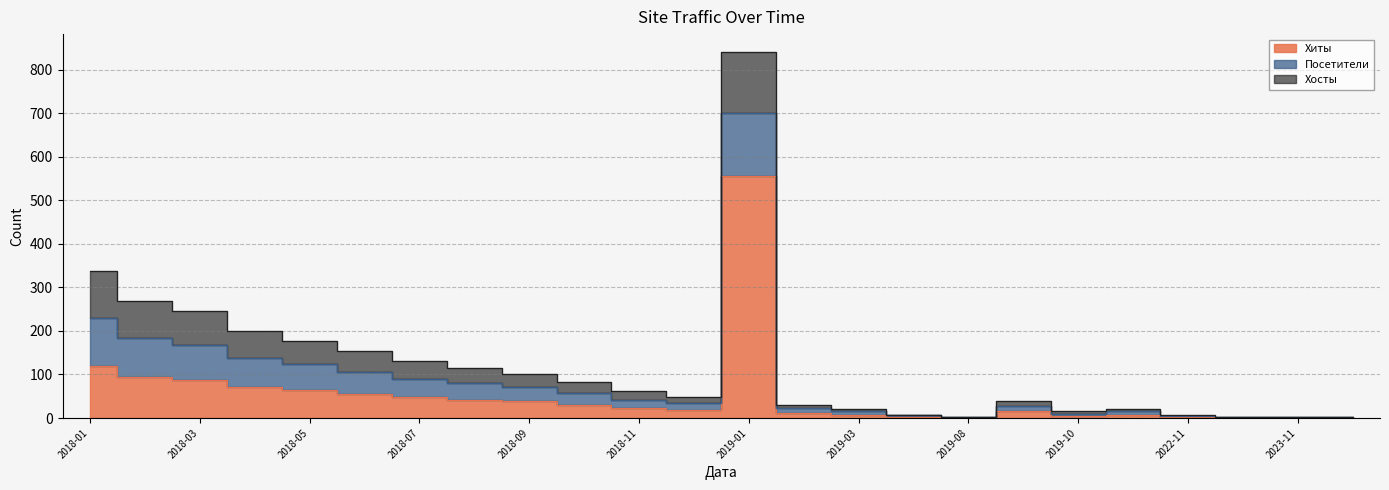

What is the label of the 24th point from the right?

2018-01